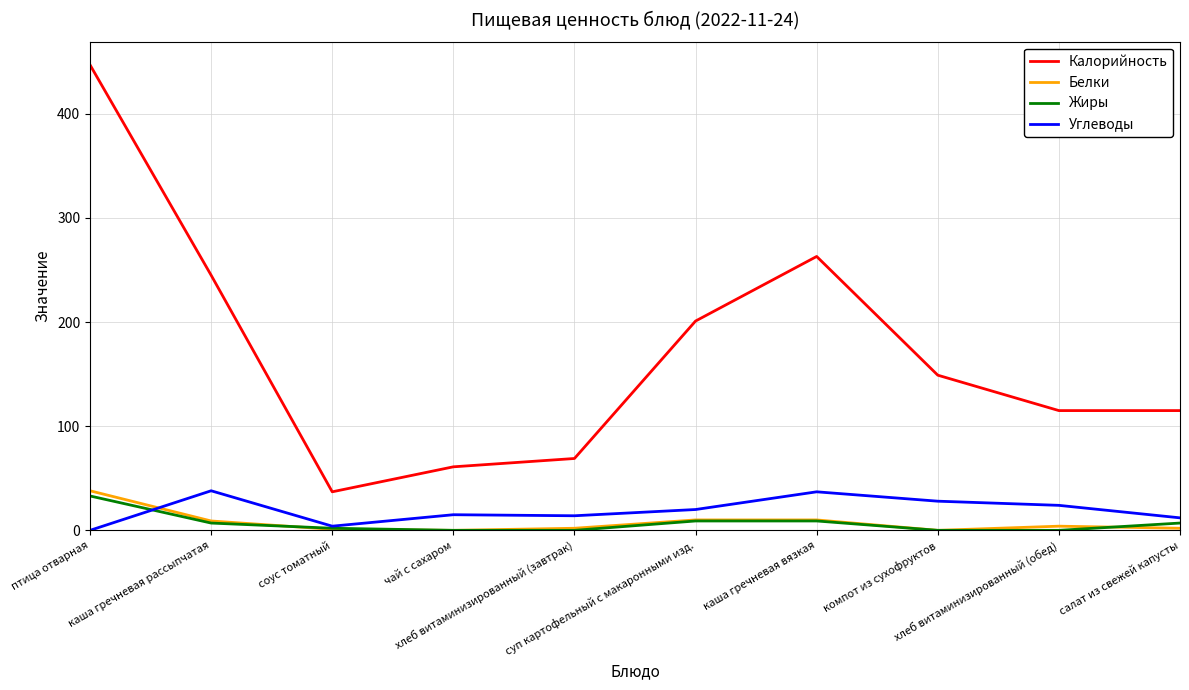

True or false: Калорийность and Углеводы intersect in this chart.

False